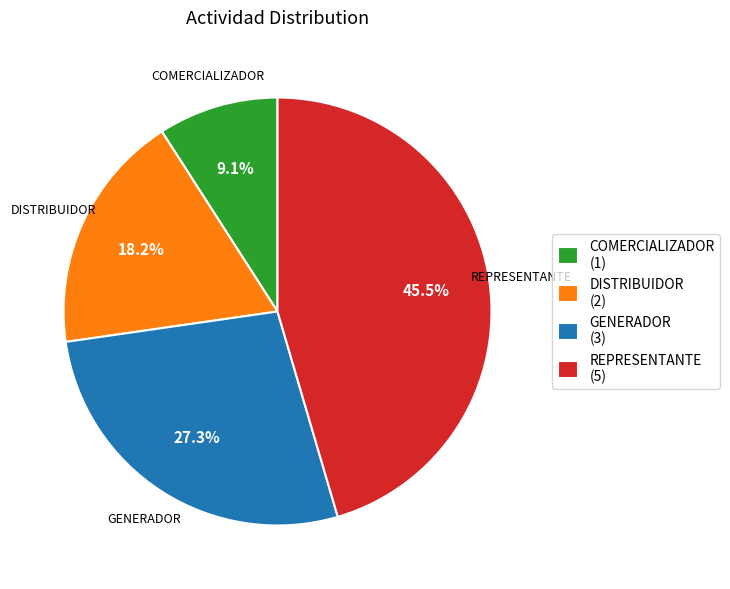

Rank the categories by value from lowest to highest.

COMERCIALIZADOR (1), DISTRIBUIDOR (2), GENERADOR (3), REPRESENTANTE (5)